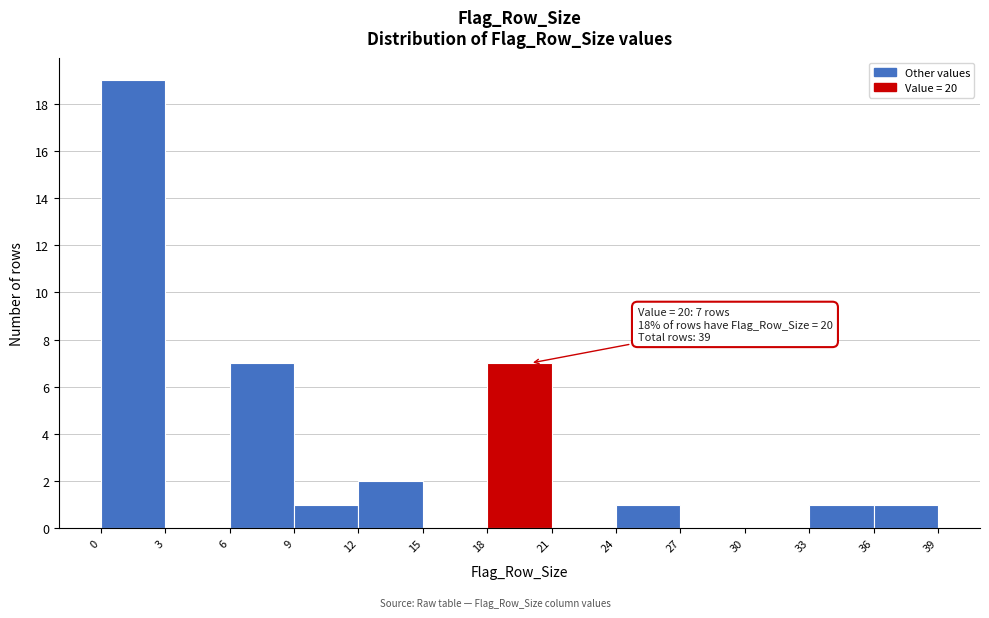

Over which range of the x-axis is the bar tallest?

0 to 3